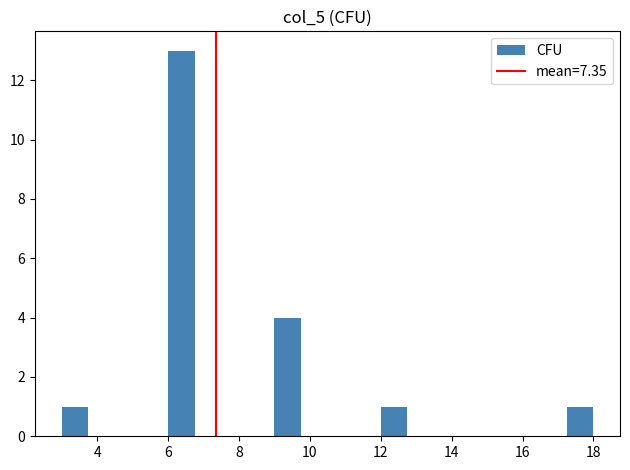

Around what value on the x-axis is the tallest bar? Give the approximate position of its centre, as read against the axis.

6.4